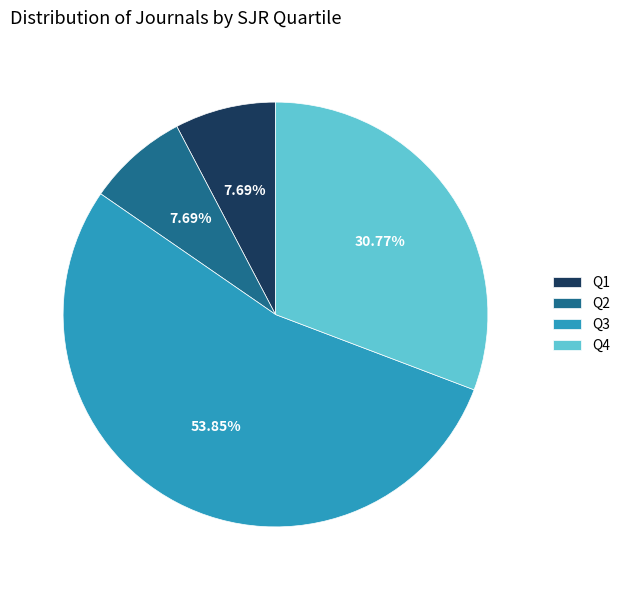

Combined, do Q1 and Q2 account for over 50%?

No